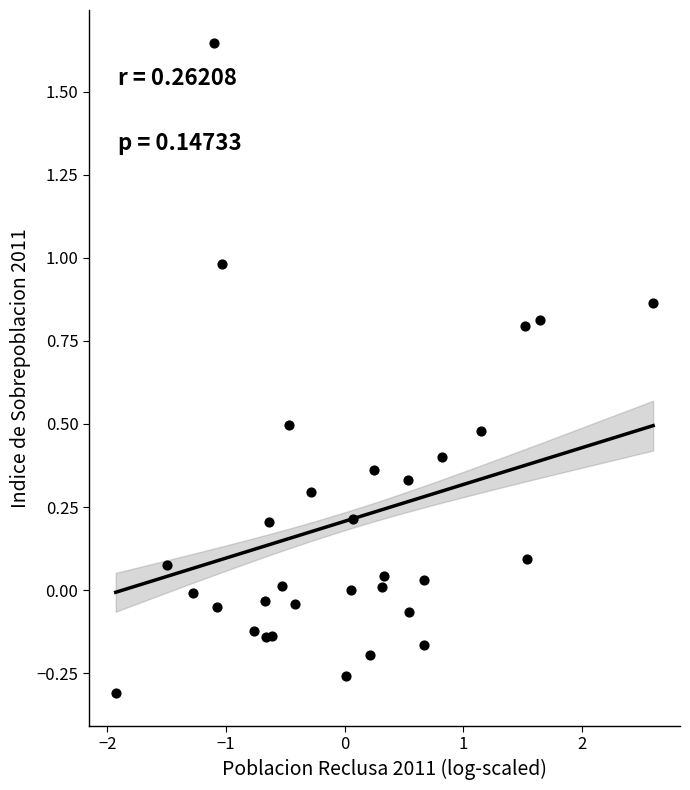

What is the range of X values (max minus min)?

4.5